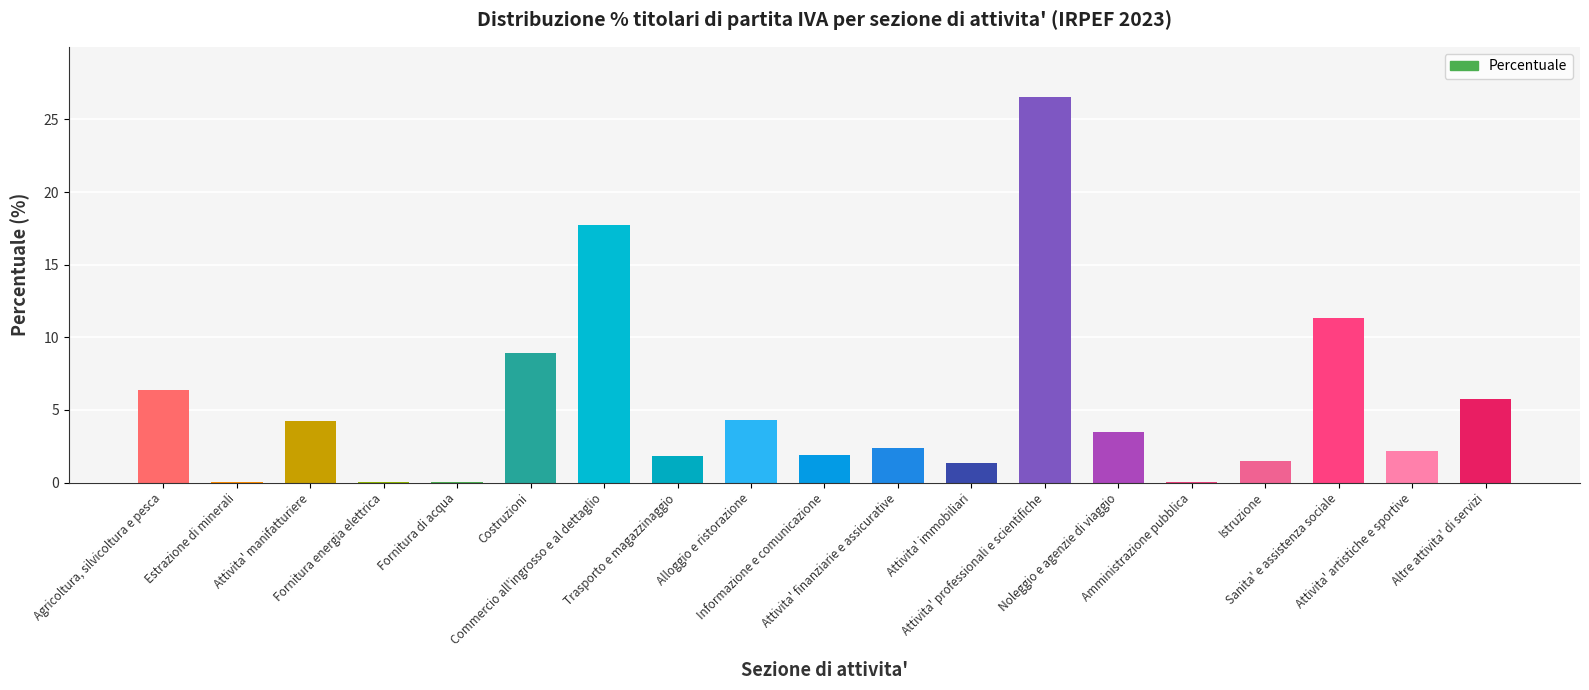

The value at Trasporto e magazzinaggio is 3.1. True or false?

False